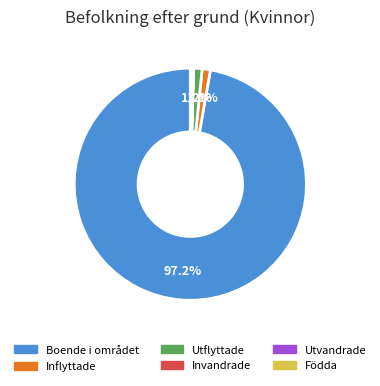

Which has a higher value, Inflyttade or Boende i området?

Boende i området